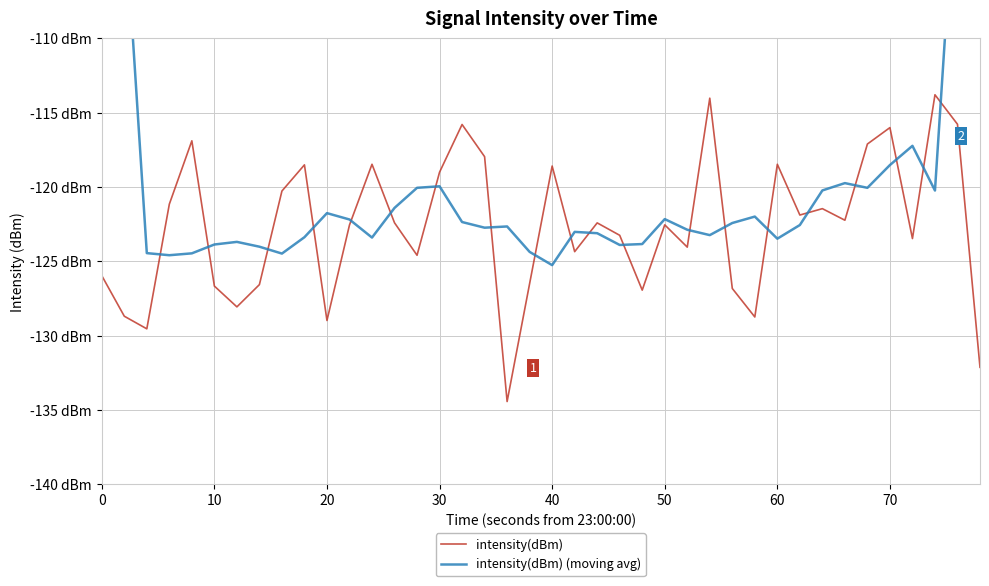

The intensity(dBm) (moving avg) series shows -182.6 at 36. True or false?

False